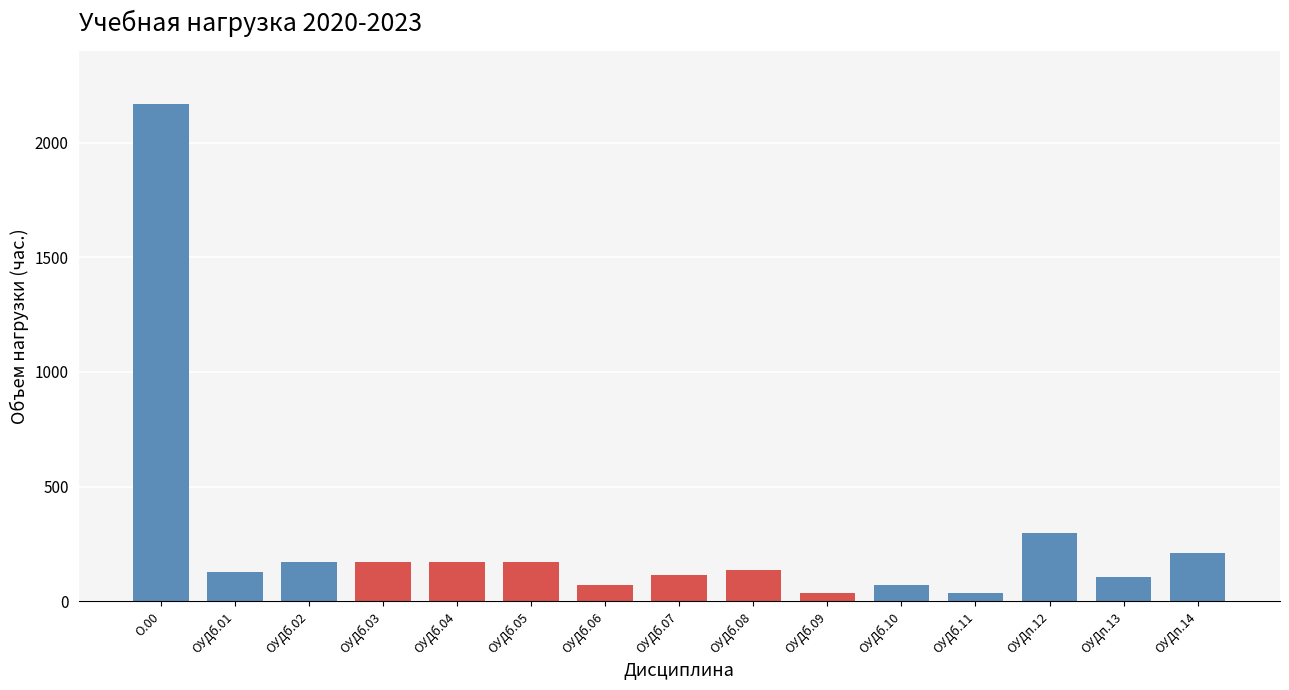

What is the ratio of the value at ОУДп.12 to the value at ОУДб.10?

4.2